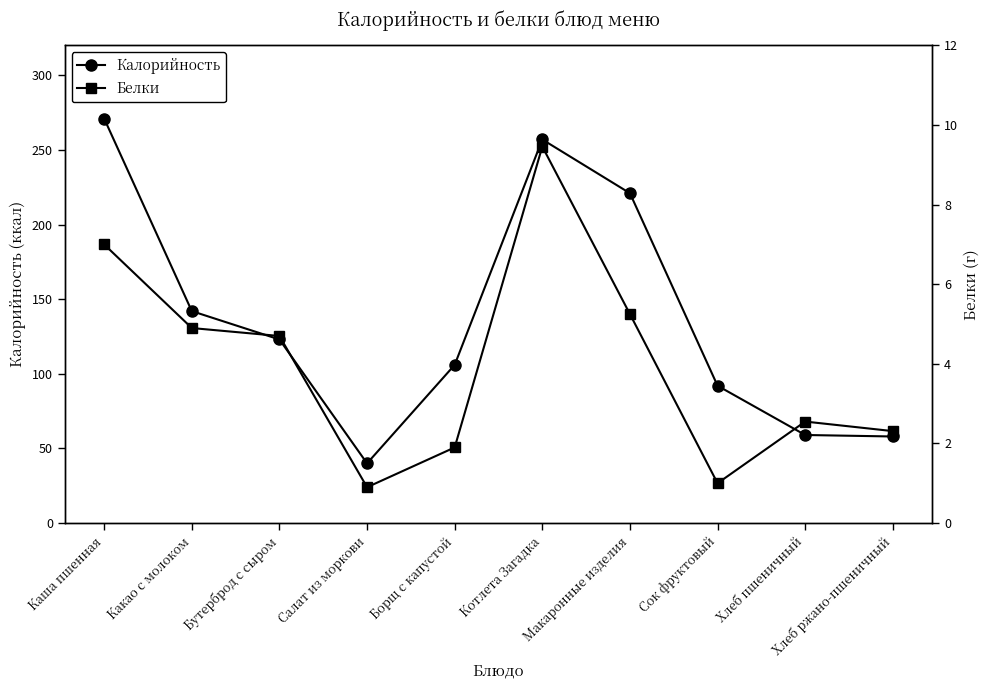

Which category has the lowest value across all series?

Салат из моркови